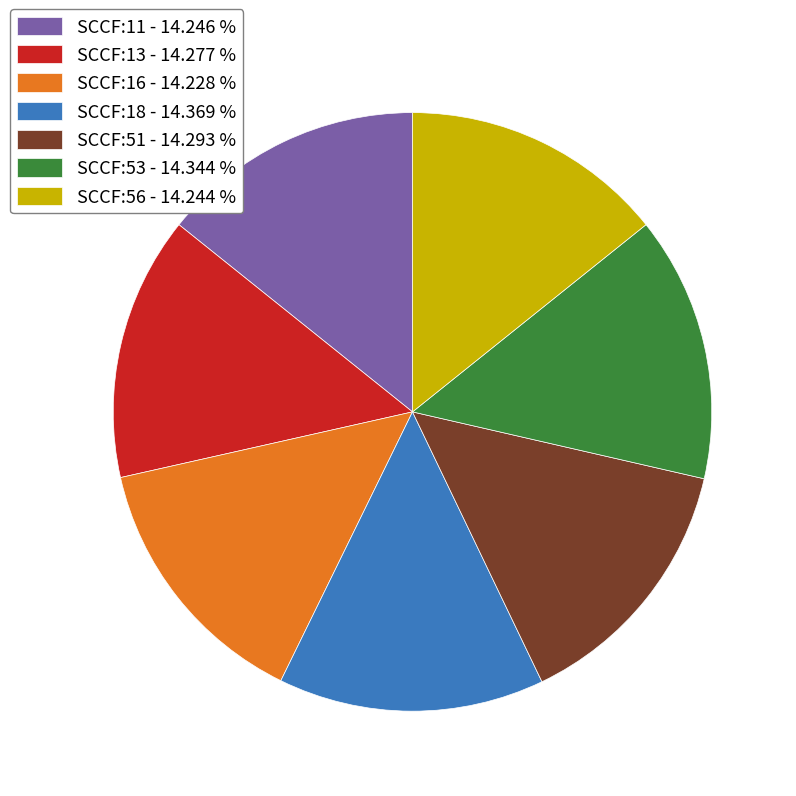

Is the sum of SCCF:18 - 14.369 % and SCCF:16 - 14.228 % greater than half?

No